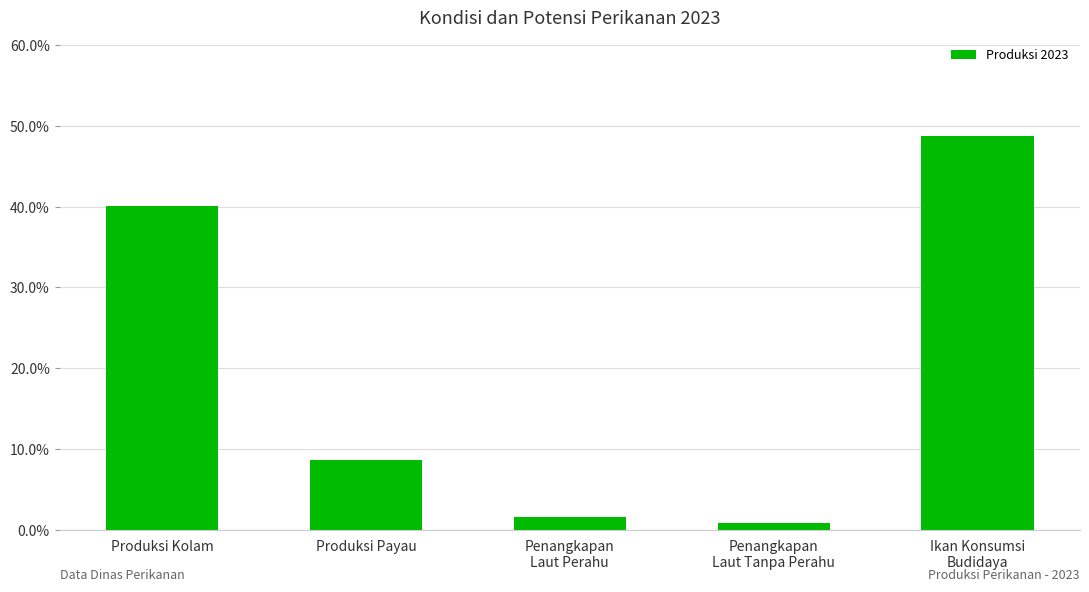

How many data points are less than 8?

2